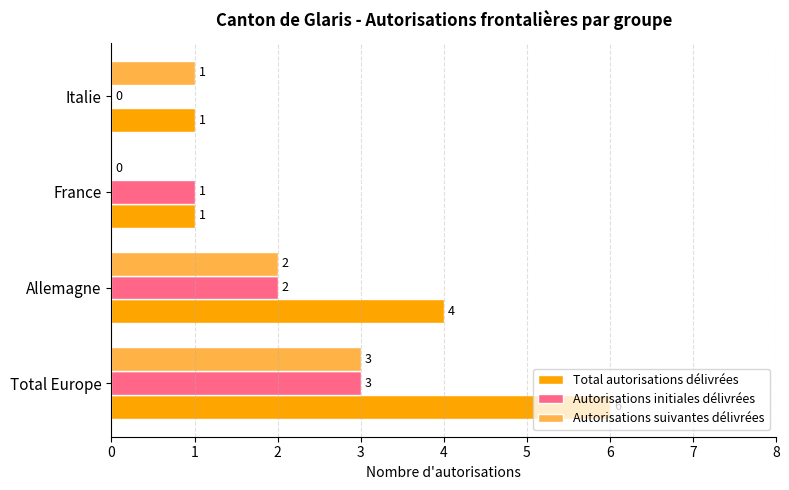

Count the number of categories in the chart.

4